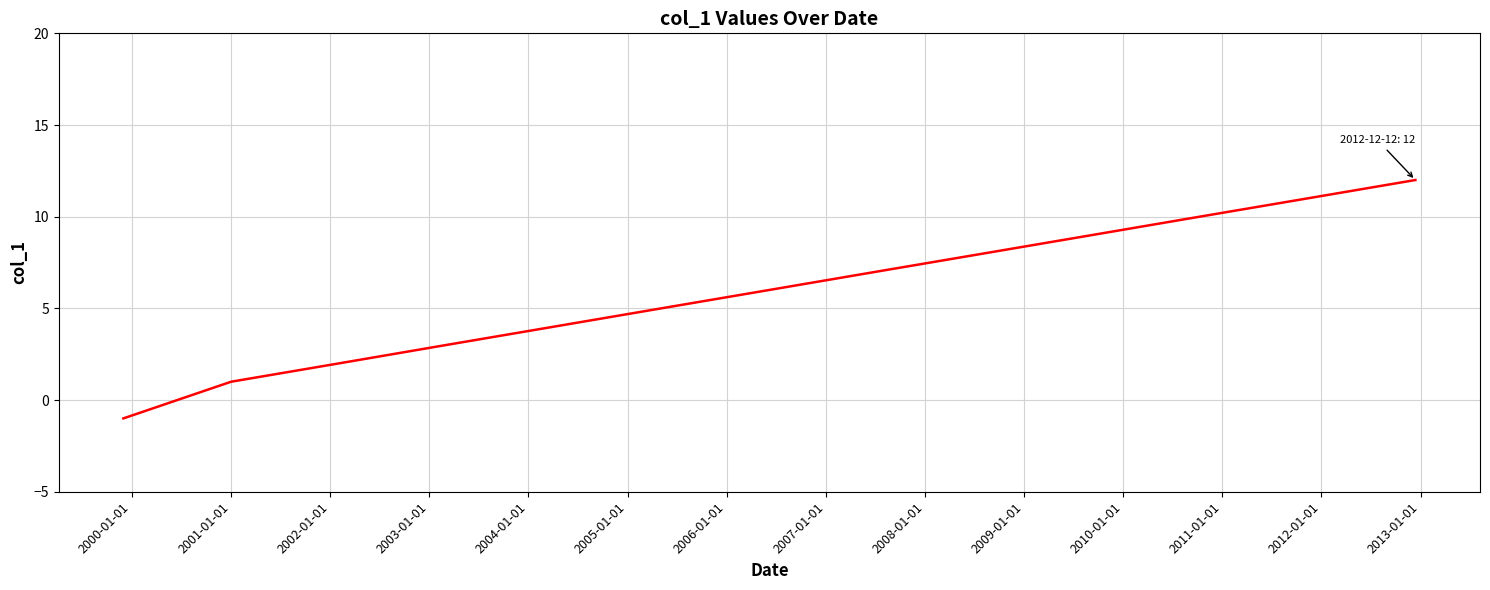

What is the maximum value shown in the chart?

12